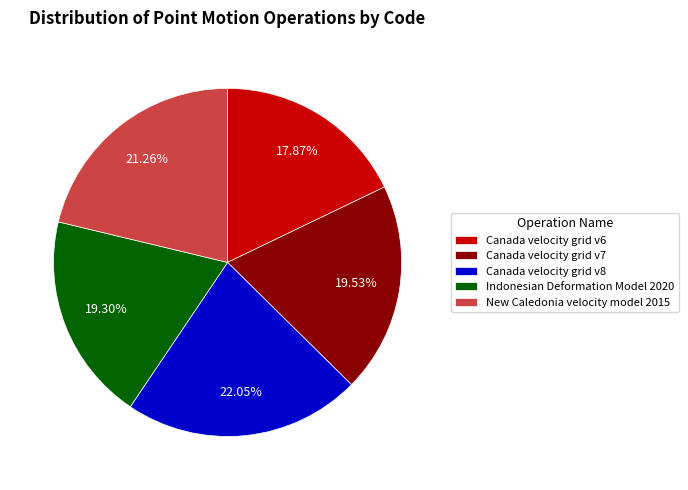

What is the ratio of the value at Canada velocity grid v7 to the value at New Caledonia velocity model 2015?

0.9